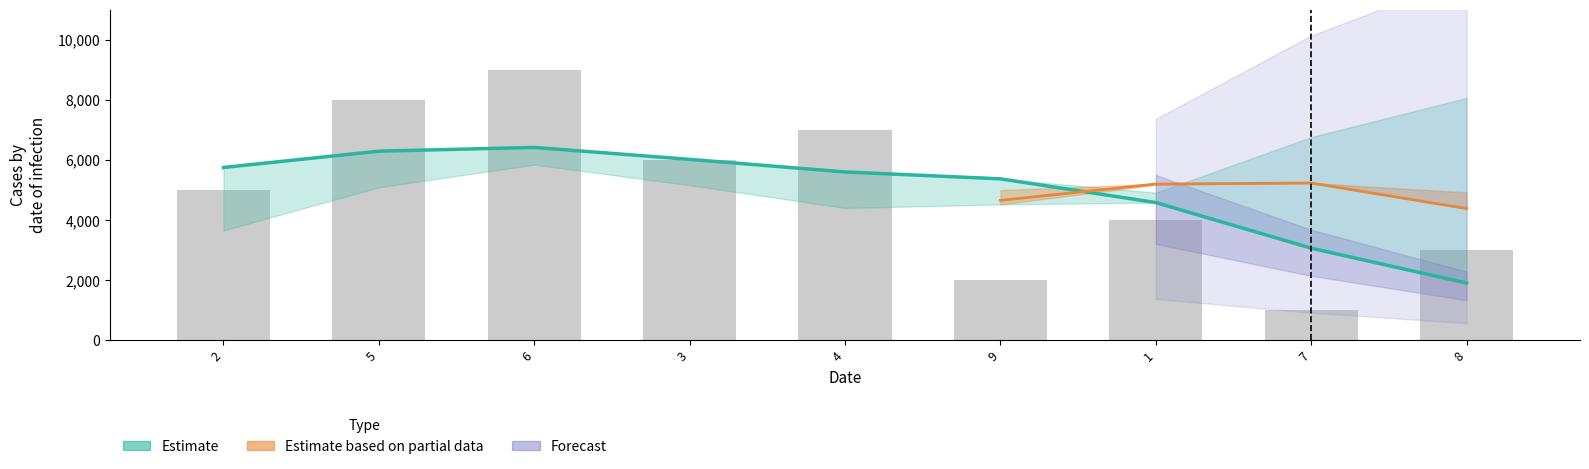

Which has a higher value, 7 or 8?

8